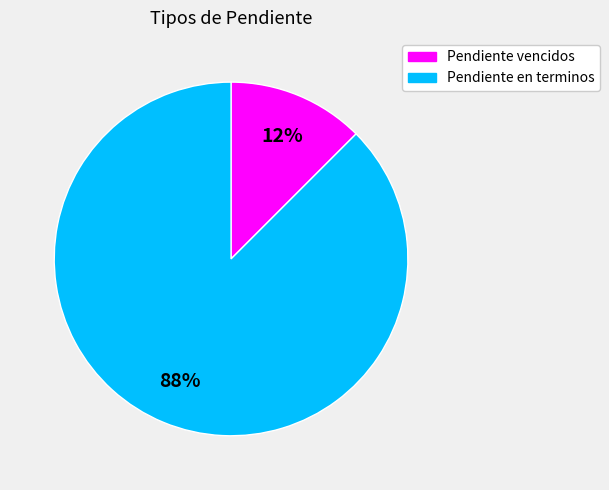

Combined, do Pendiente vencidos and Pendiente en terminos account for over 50%?

Yes